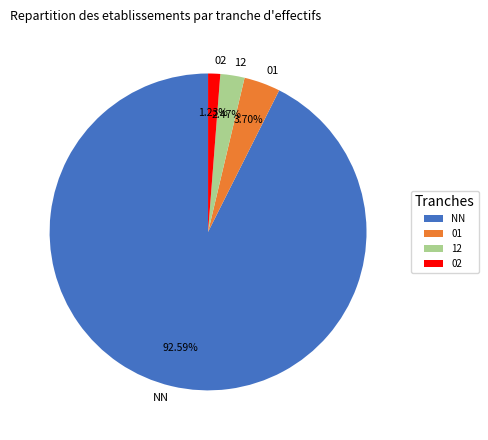

Which category has the smallest portion of the pie?

02